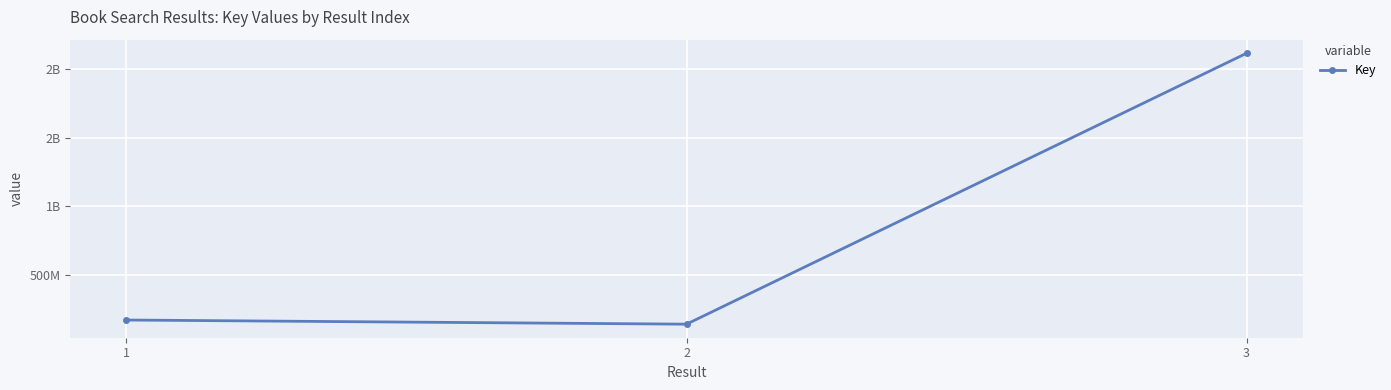

What is the ratio of the value at 2 to the value at 3?

0.1